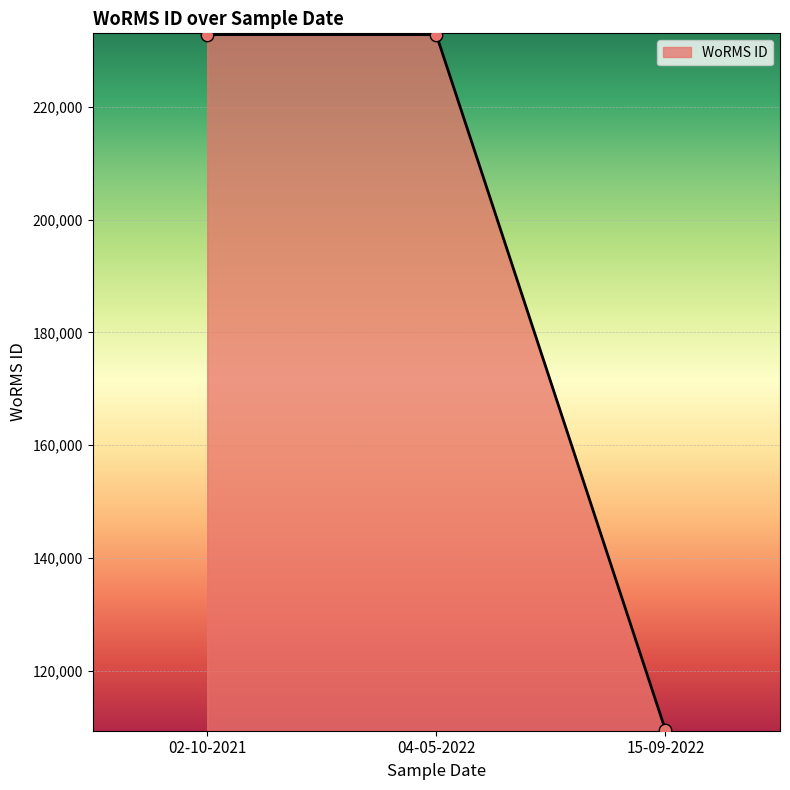

Between 15-09-2022 and 04-05-2022, which is larger?

04-05-2022